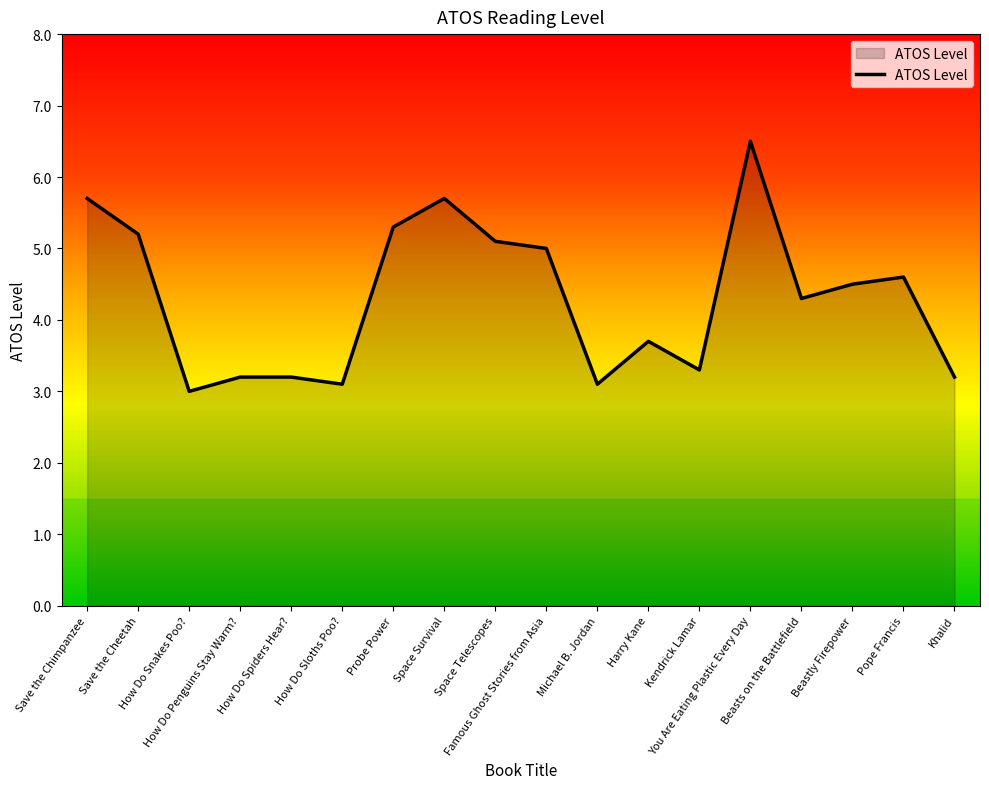

What is the difference between the values at Save the Cheetah and Space Survival?

0.5